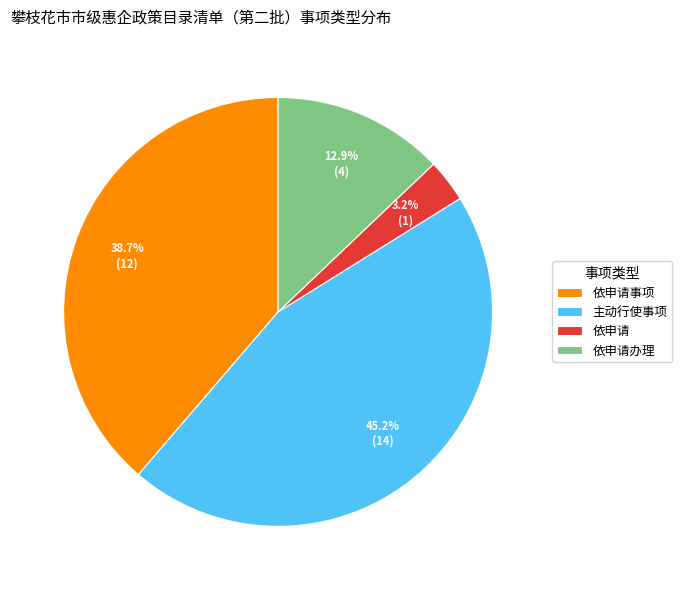

Which category has the smallest portion of the pie?

依申请